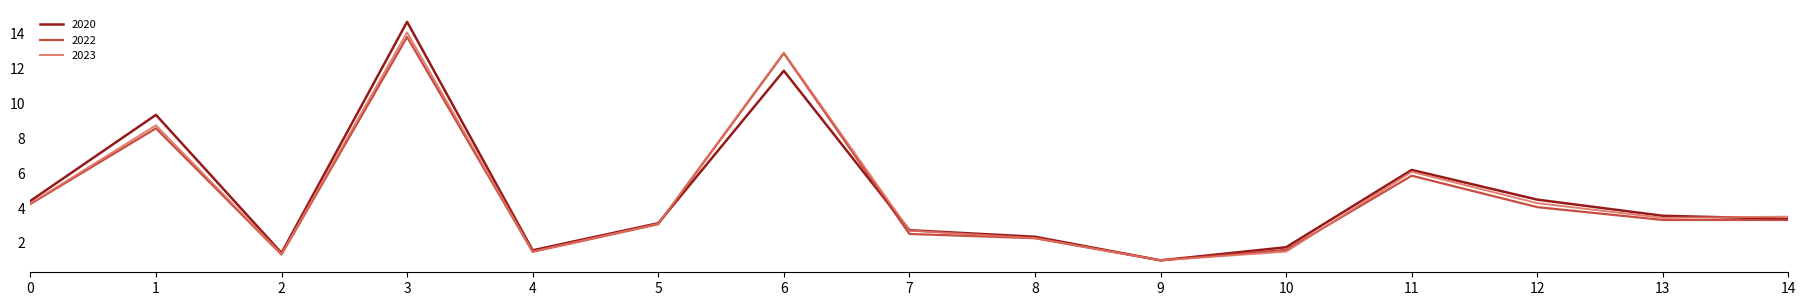

In 2020, how many points are lower than both neighbors (excluding endpoints)?

3